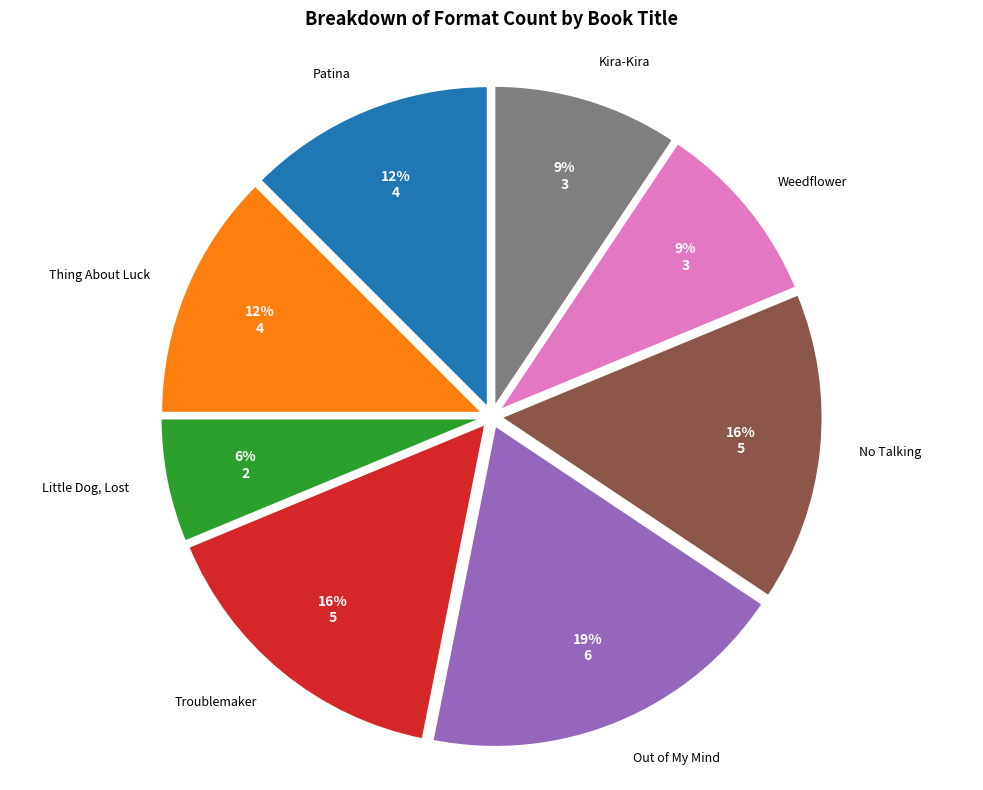

What is the smallest slice in the pie chart?

Little Dog, Lost